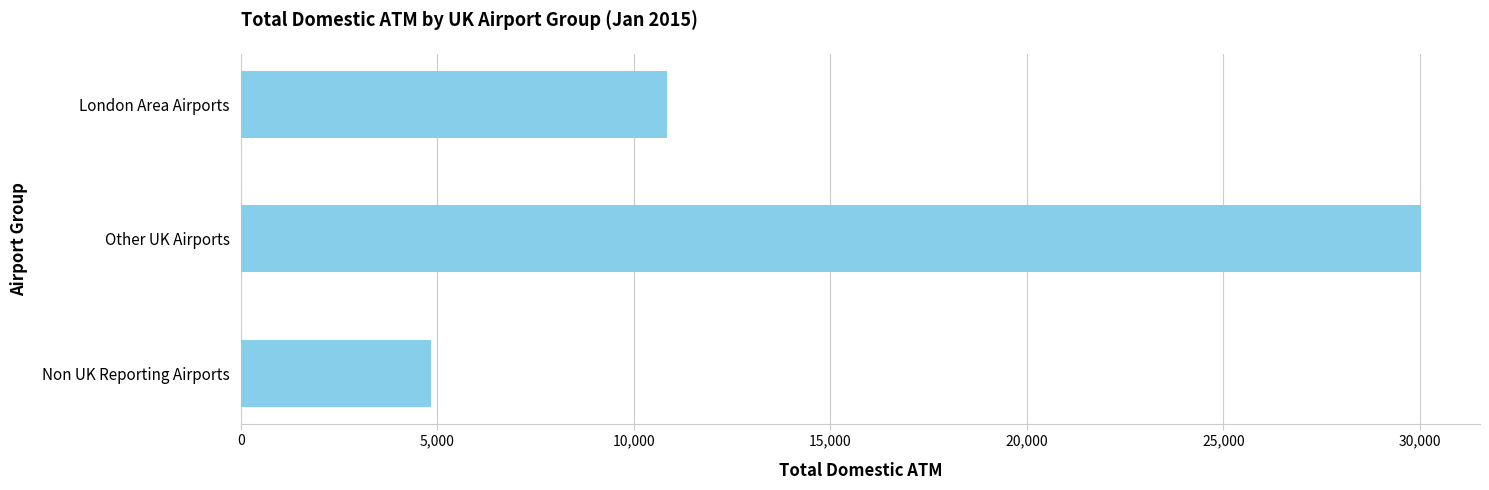

Rank the categories by value from highest to lowest.

Other UK Airports, London Area Airports, Non UK Reporting Airports